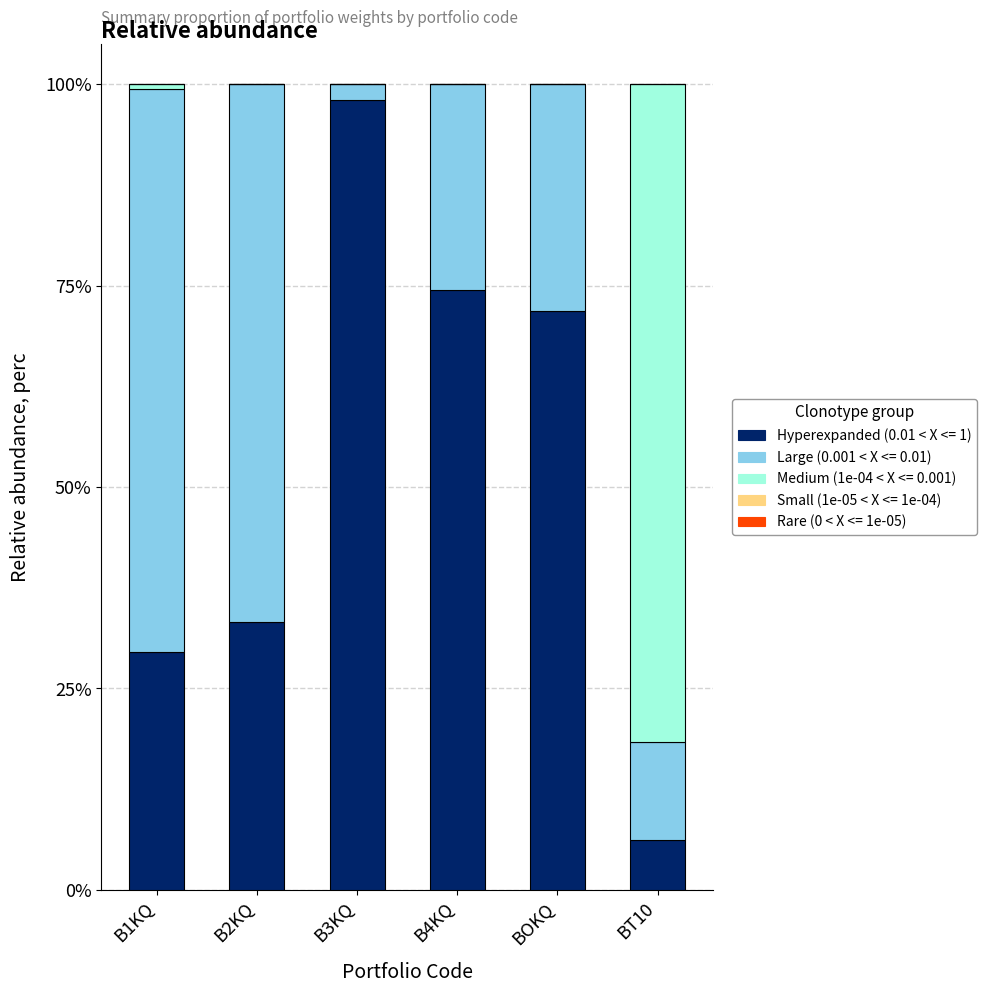

Where is Medium (1e-04 < X <= 0.001) nearest to the value 0?

B2KQ